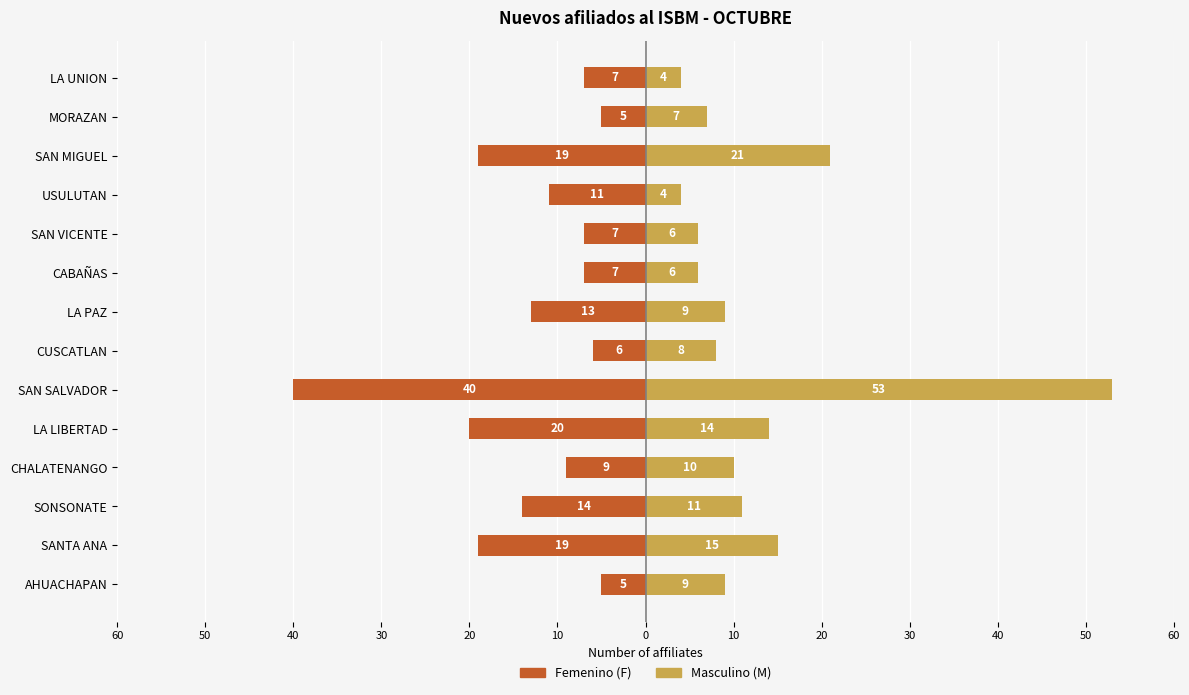

What is the maximum value shown in the chart?

53